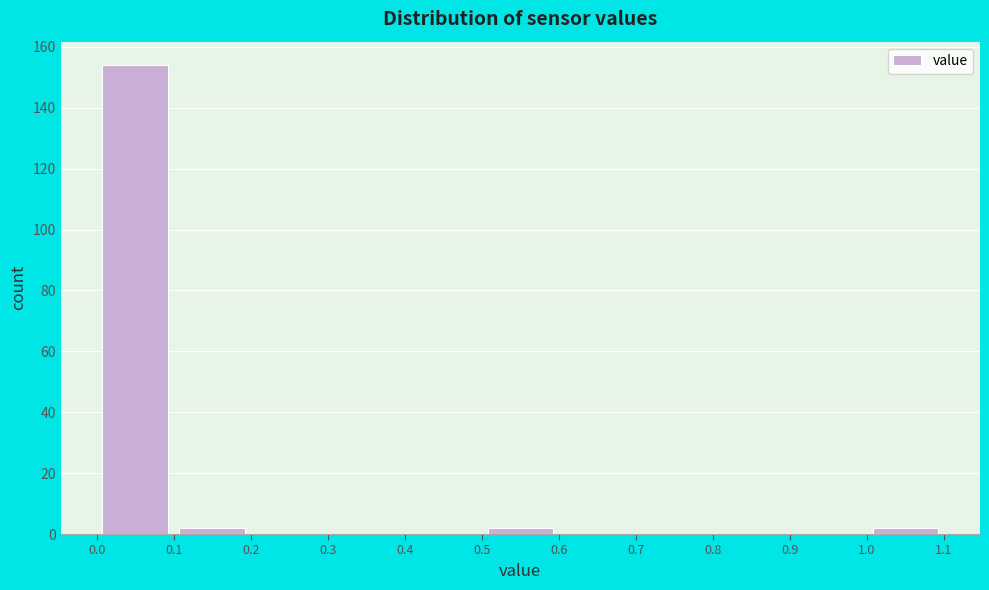

Which range on the x-axis has the tallest bar?

0.0 to 0.1